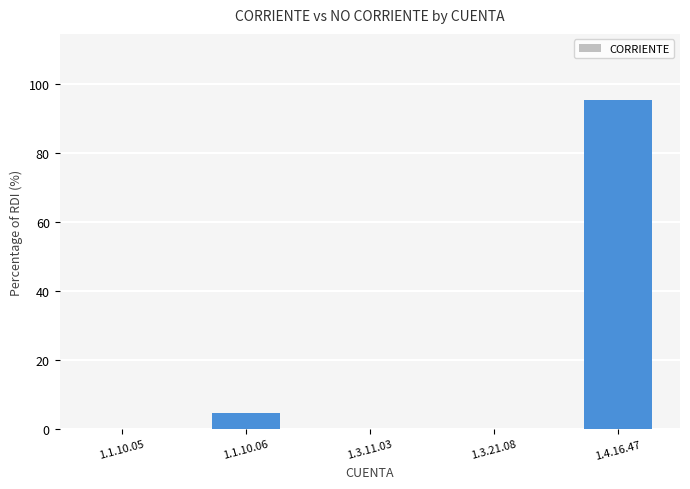

Approximately how many times larger is the value at 1.4.16.47 compared to 1.1.10.06?

20.9